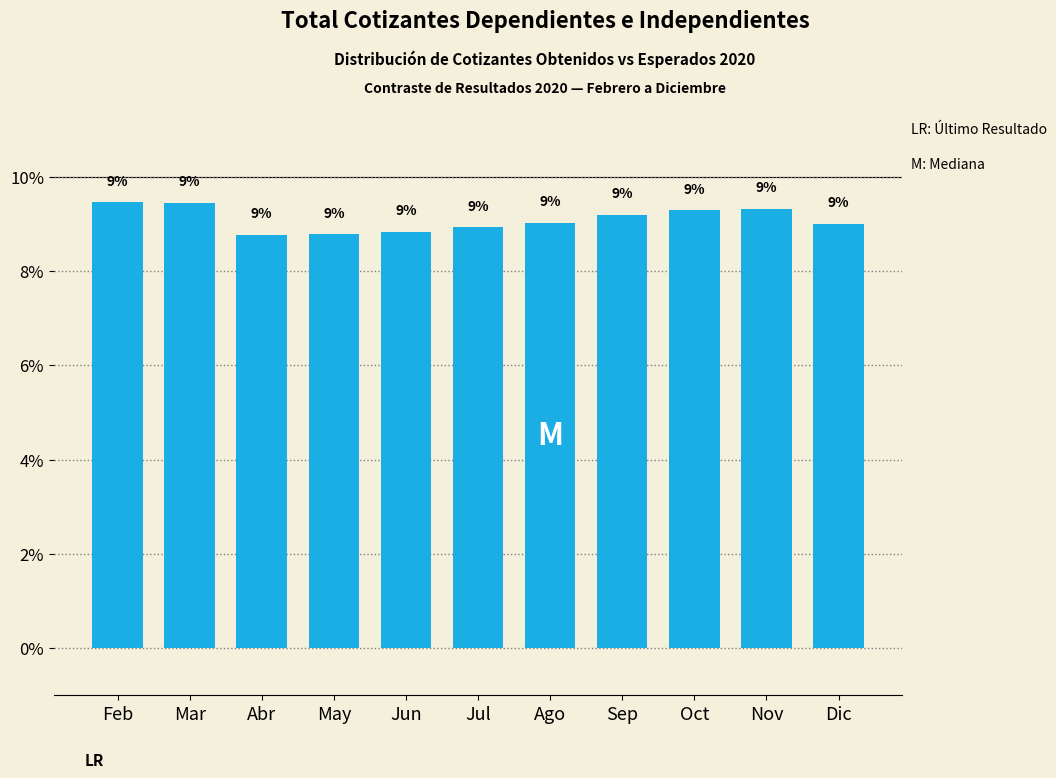

Is it true that the value at May is 8.8?

True